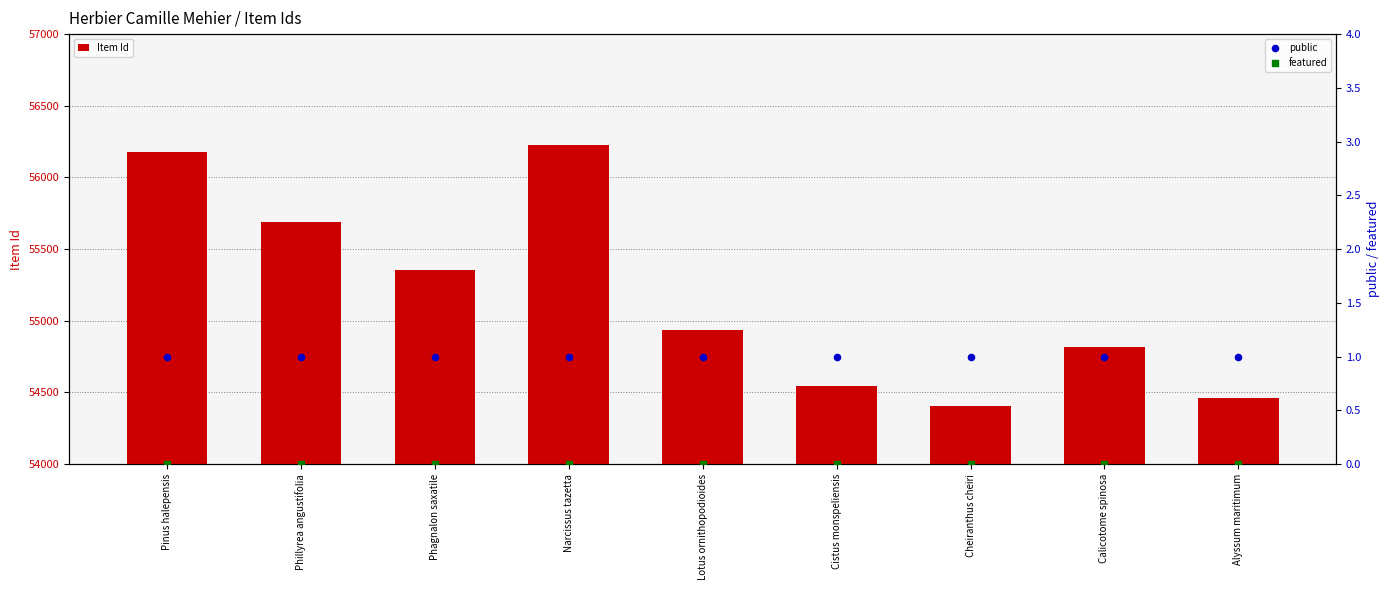

Which series contains the lowest Y value?

featured